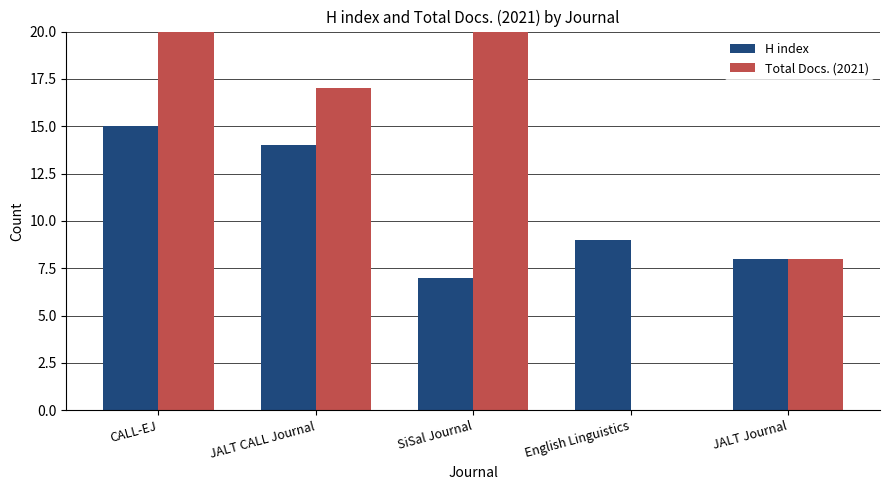

Reading left to right, list all the values displayed in this chart.

H index: CALL-EJ=15	JALT CALL Journal=14	SiSal Journal=7	English Linguistics=9	JALT Journal=8
Total Docs. (2021): CALL-EJ=39	JALT CALL Journal=17	SiSal Journal=33	English Linguistics=0	JALT Journal=8